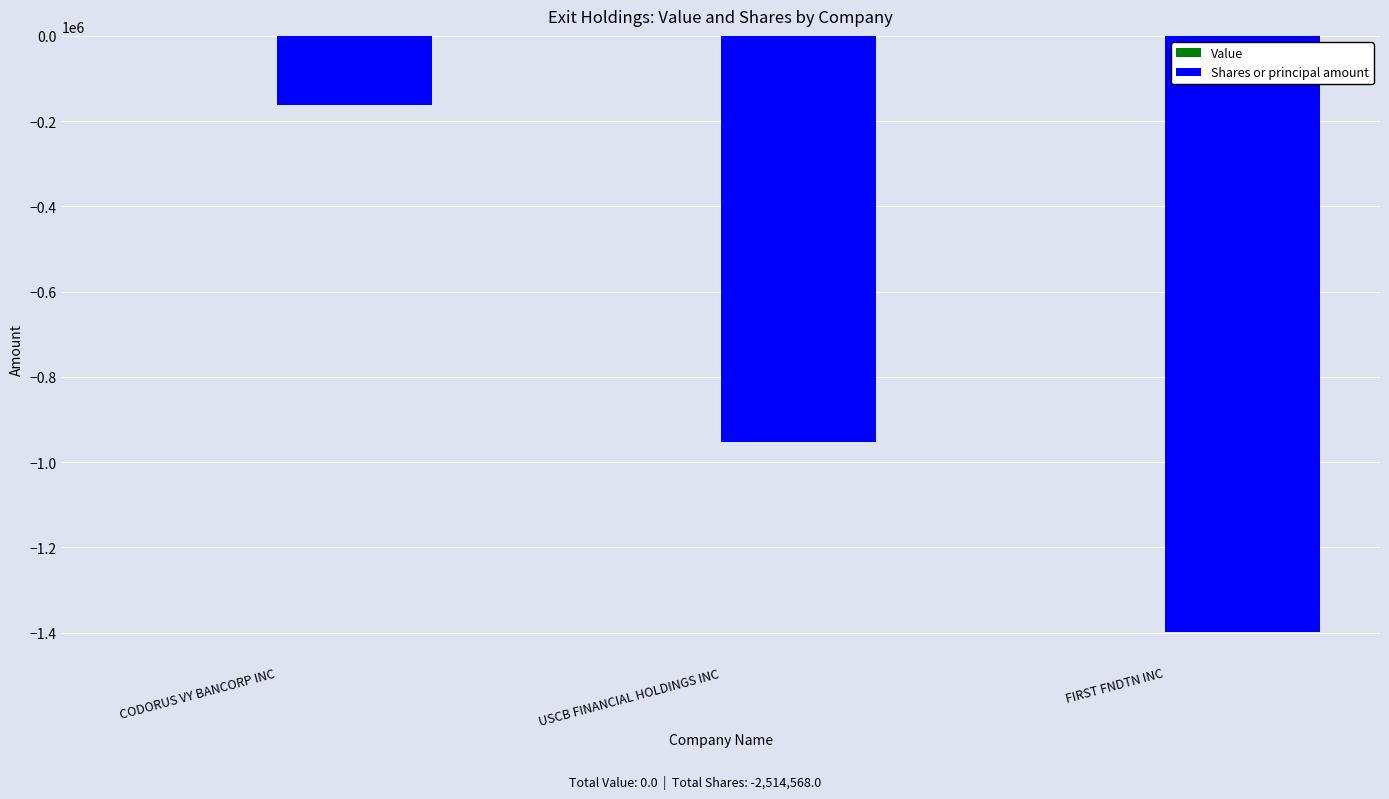

The chart shows a value of -953639 at USCB FINANCIAL HOLDINGS INC. True or false?

True